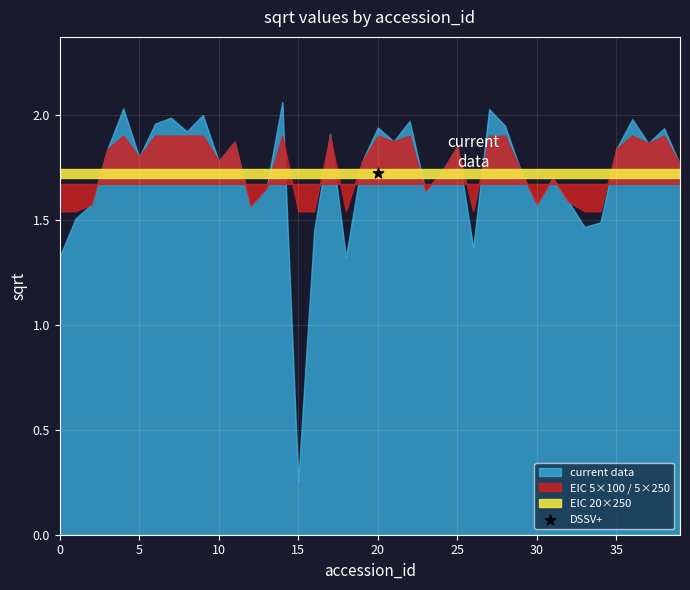

Between 6932 and 8214, which is larger?

8214